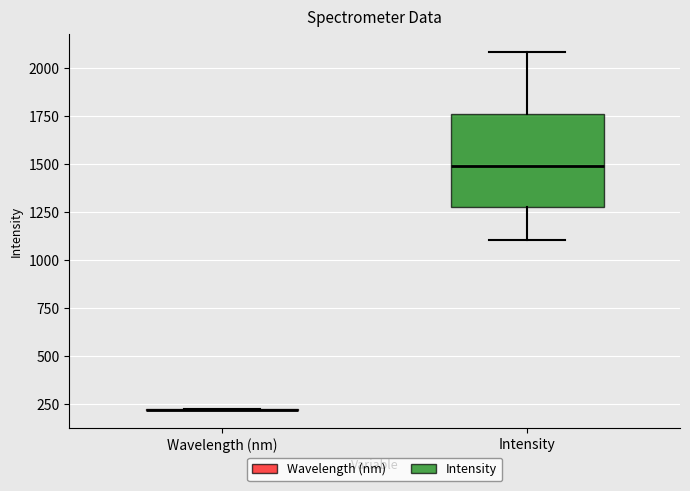

Reading left to right, read every box against the y-axis: the position of its median line, the range the box covers, and the ends of its whiskers. The values are not printed on the chart, so give them approximately, as read against the axis.

Wavelength (nm): box collapsed to a line at 200, whiskers 200 to 200
Intensity: median 1500, box 1300 to 1750, whiskers 1100 to 2100